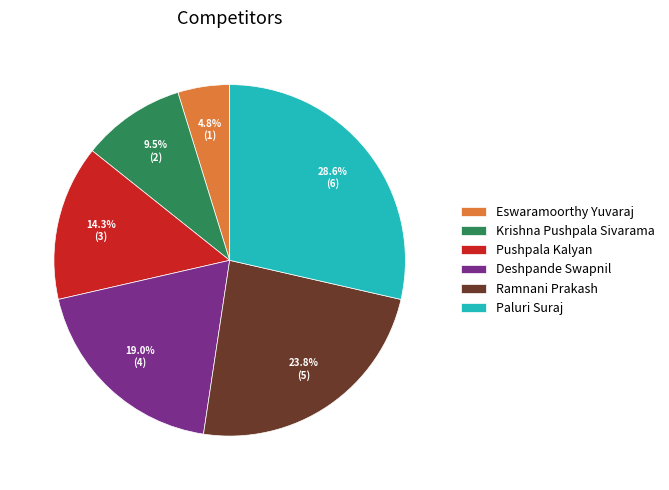

Is there a majority slice in this chart?

No